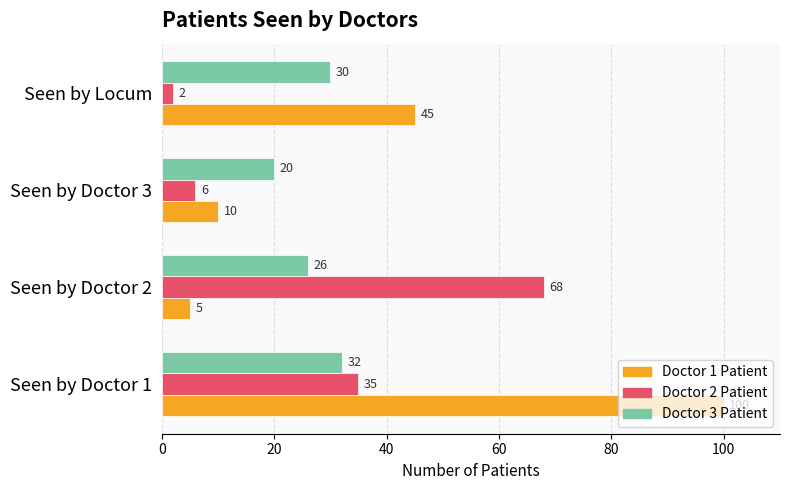

What is the sum of all Doctor 3 Patient values?

108